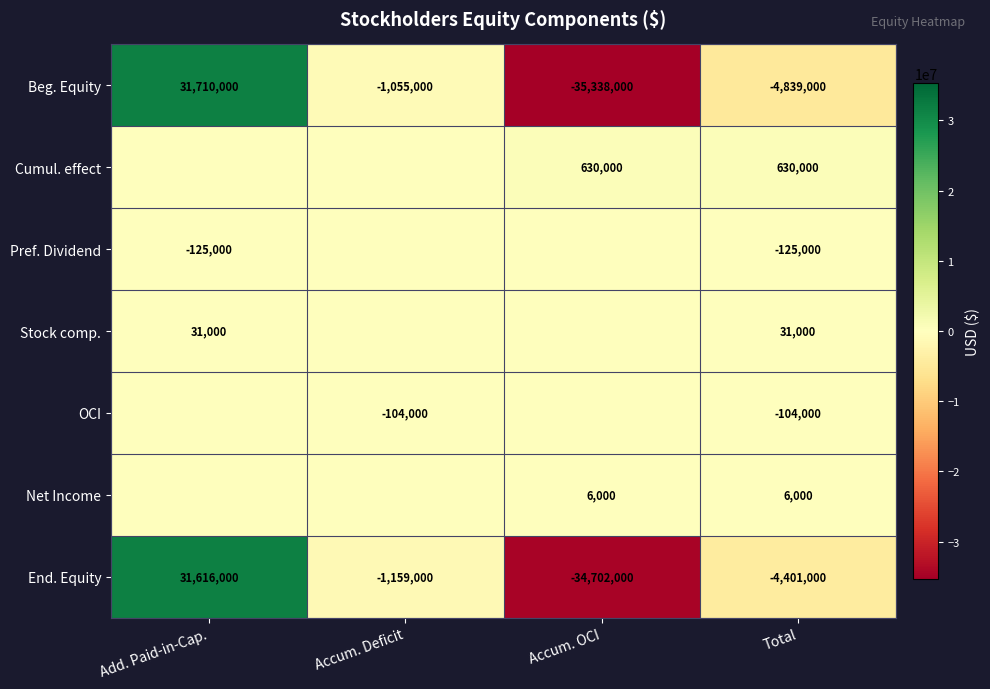

What is the total value across all series at Accum. Deficit?

-2318000